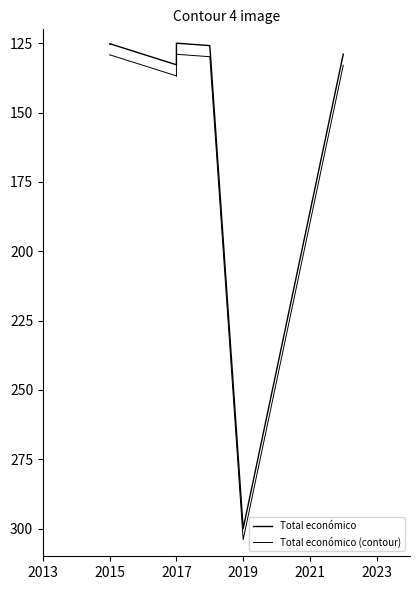

What is the sum of the Total económico values at 2023 and 2021?

250.9